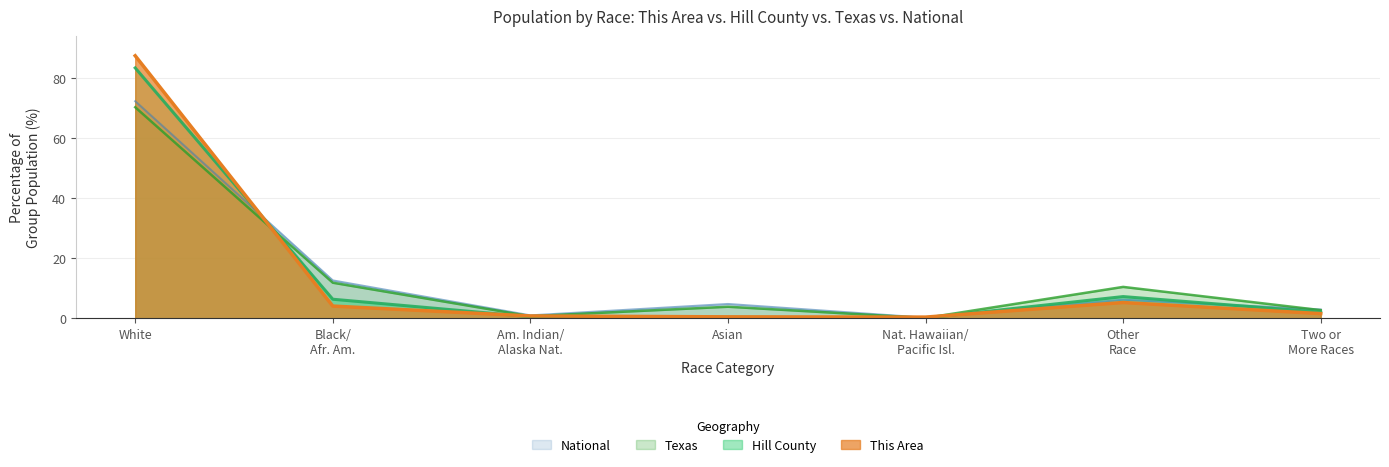

What is the minimum value shown in the chart?

0.1